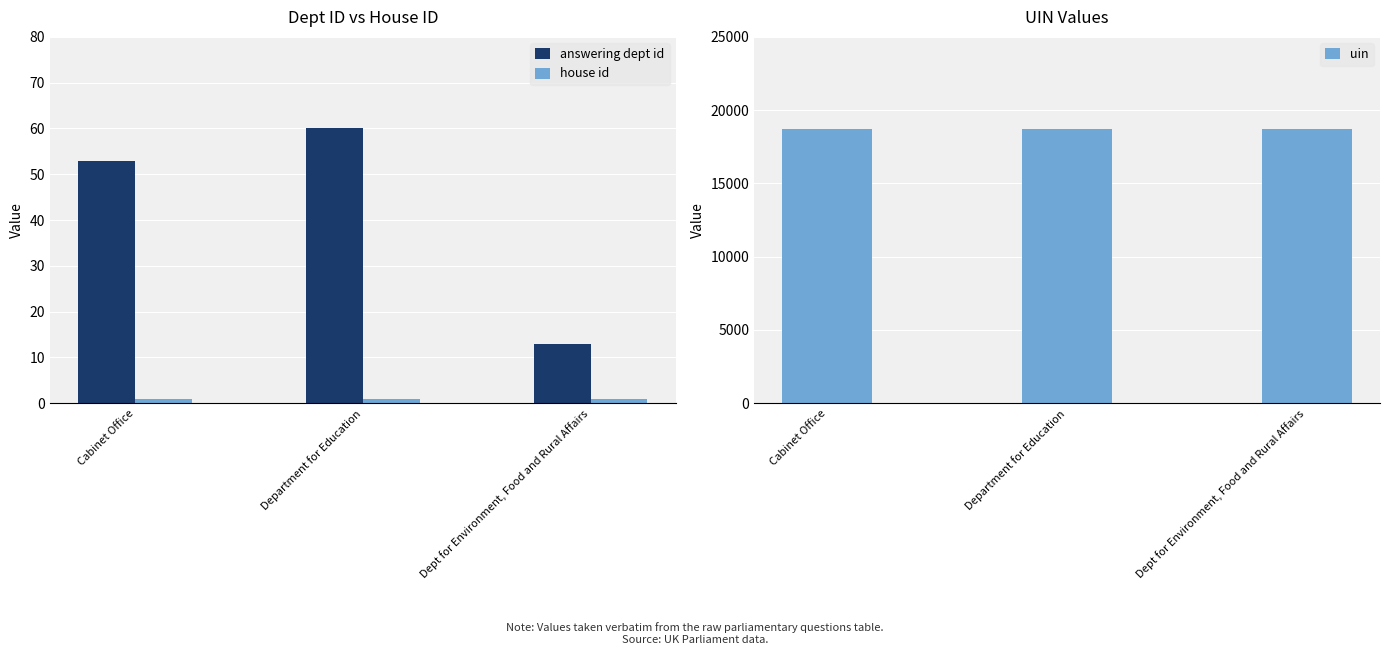

Between Cabinet Office and Dept for Environment, Food and Rural Affairs, which series saw the biggest shift?

answering dept id